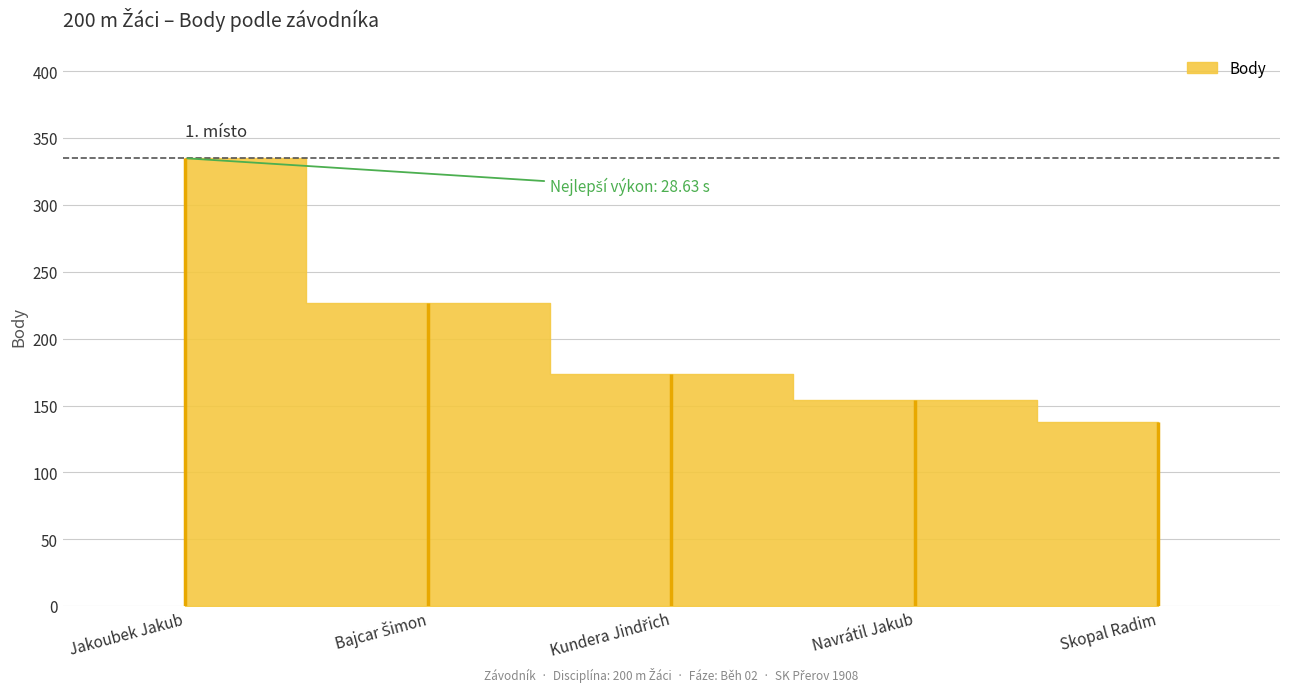

List the labels in order of value, smallest first.

Skopal Radim, Navrátil Jakub, Kundera Jindřich, Bajcar Šimon, Jakoubek Jakub